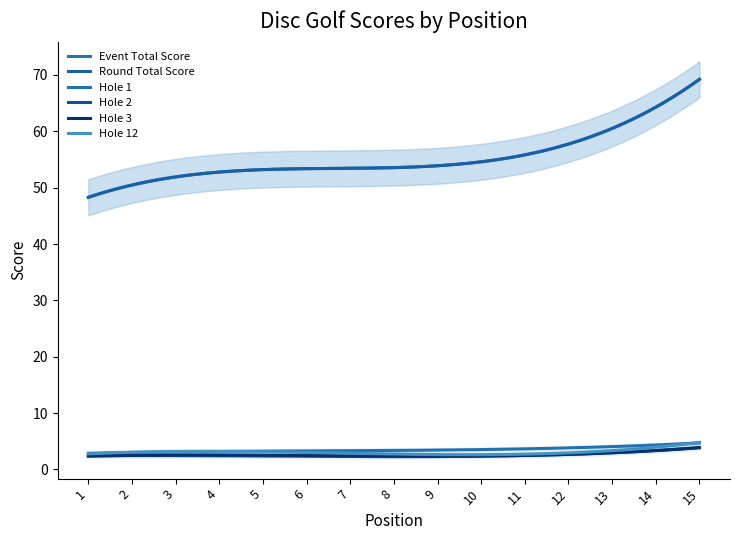

List the labels in order of hole_3 value, smallest first.

1, 4, 5, 8, 9, 10, 2, 3, 6, 7, 11, 12, 13, 14, 15